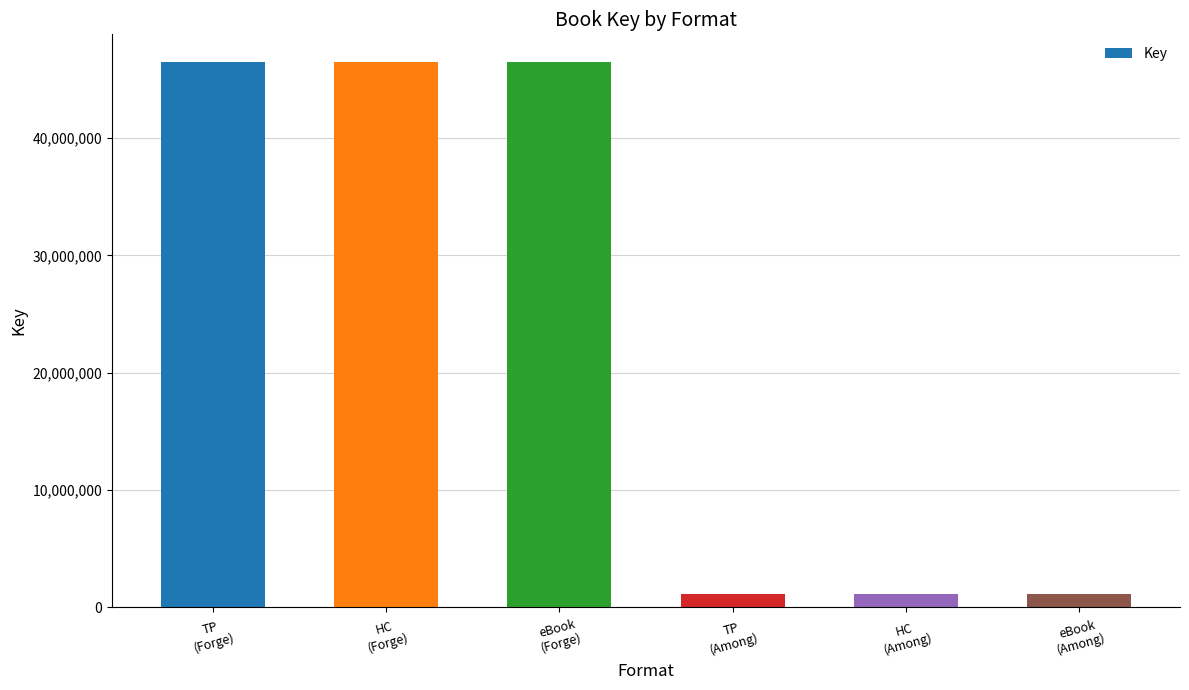

Read the value at HC
(Forge), to the nearest 100.

46517900